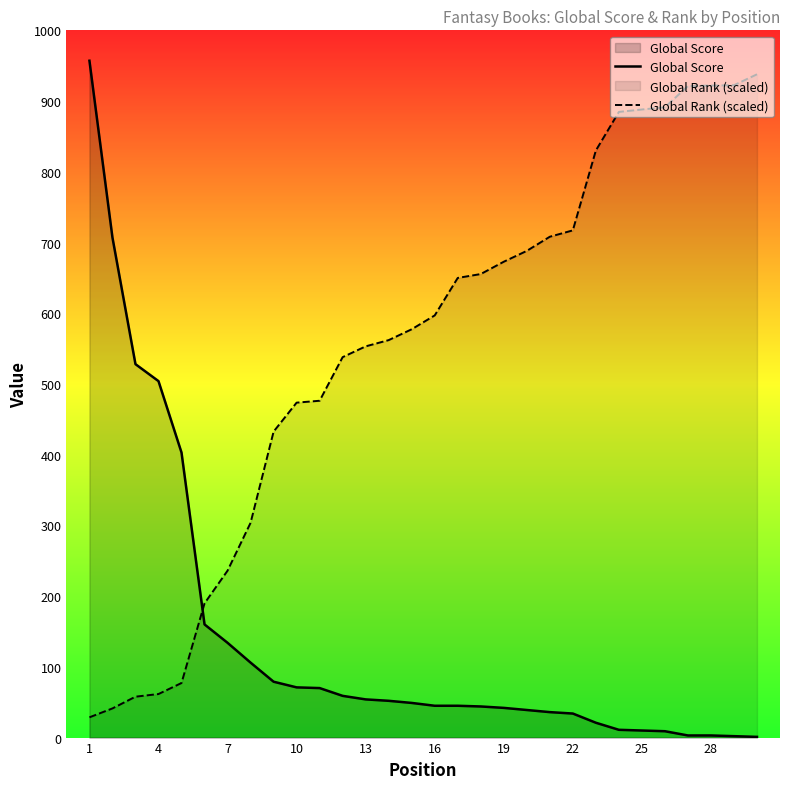

What is the minimum value for Global Rank (scaled)?

28.7